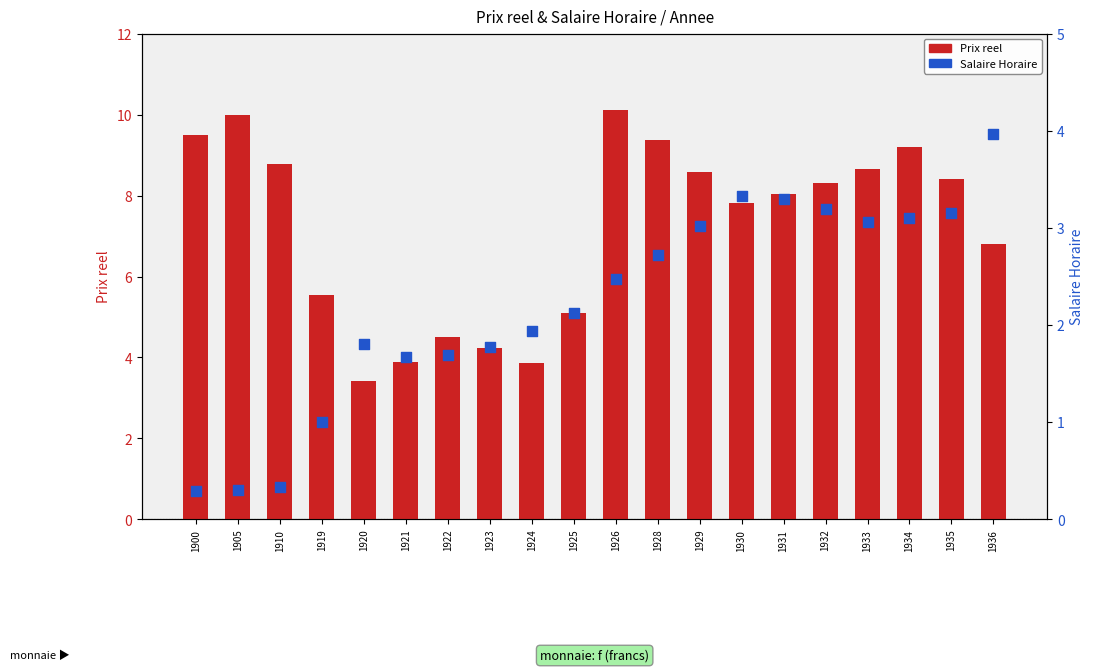

What are all the series names shown in the legend?

Prix reel, Salaire Horaire